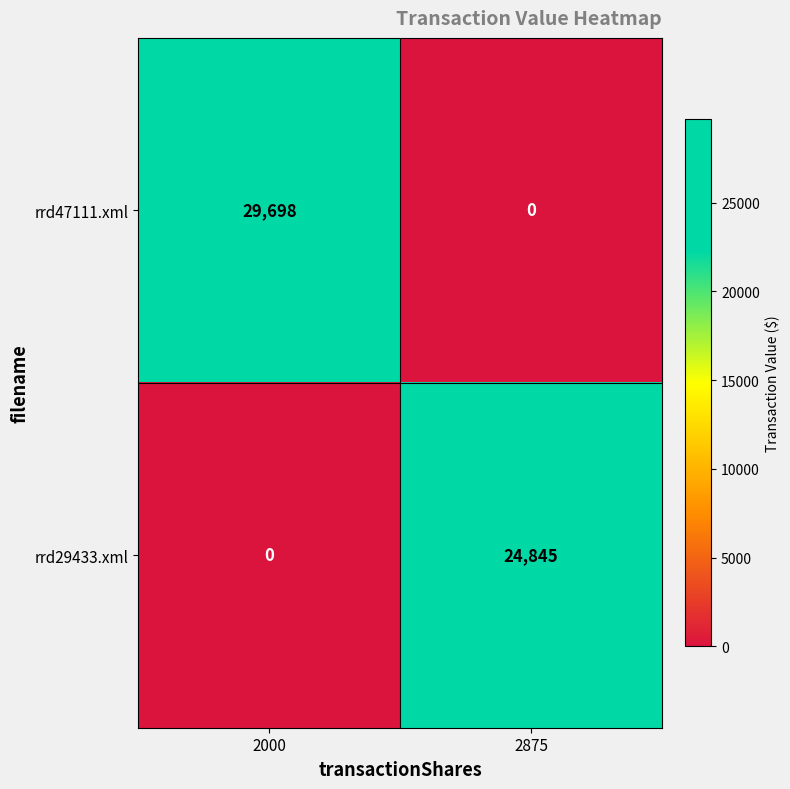

At how many categories does at least one series exceed 25094?

1